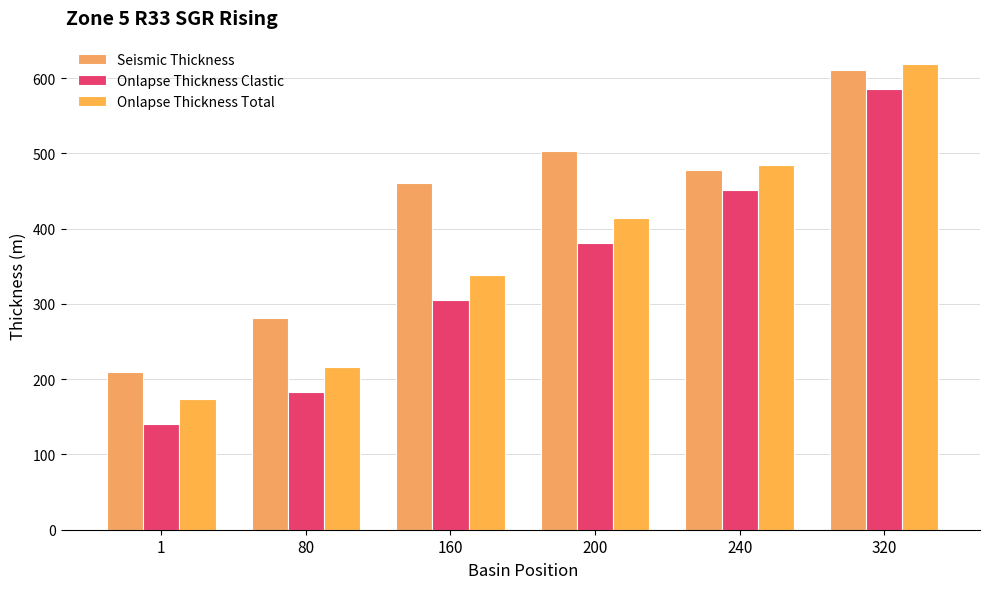

Rank the categories by Onlapse Thickness Total value from lowest to highest.

1, 80, 160, 200, 240, 320